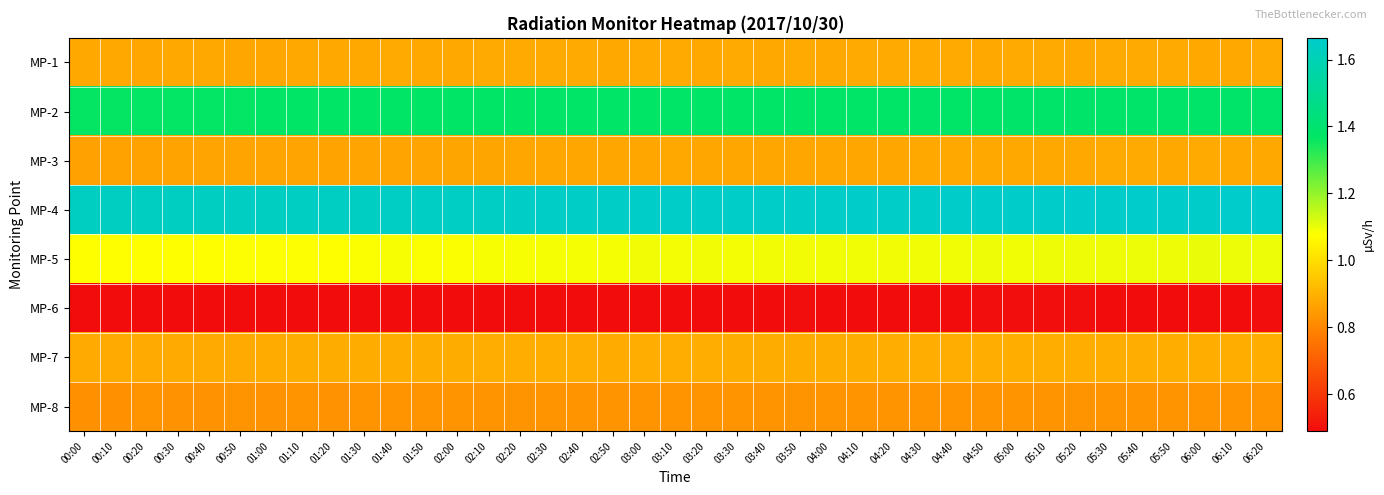

Between 01:10 and 01:00, which is larger?

01:10